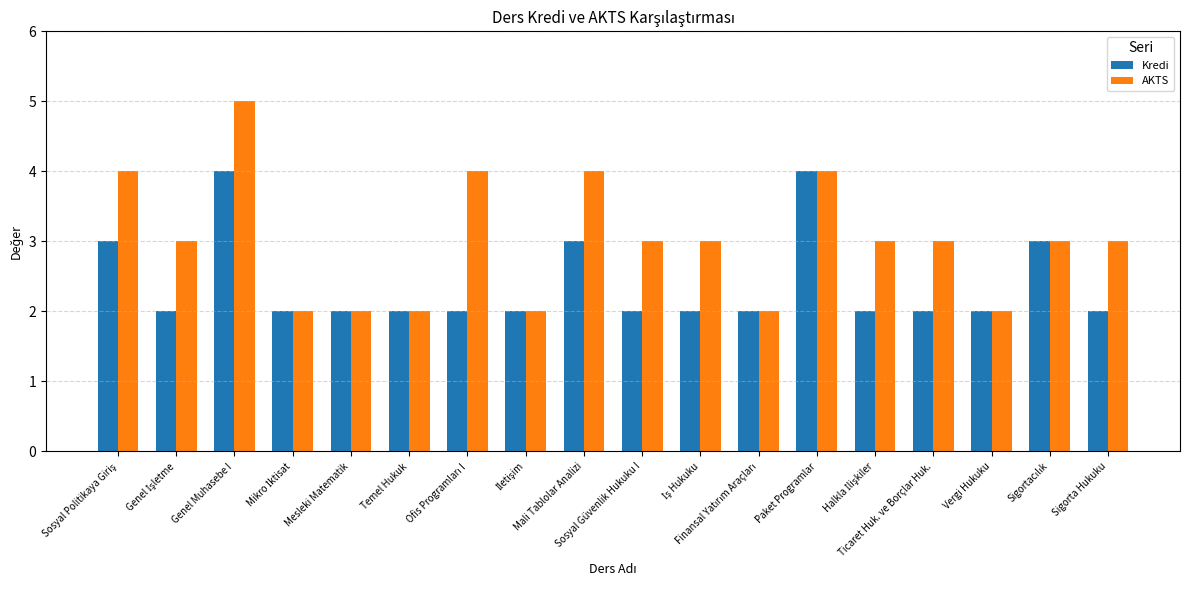

How many data points does each series have?

18